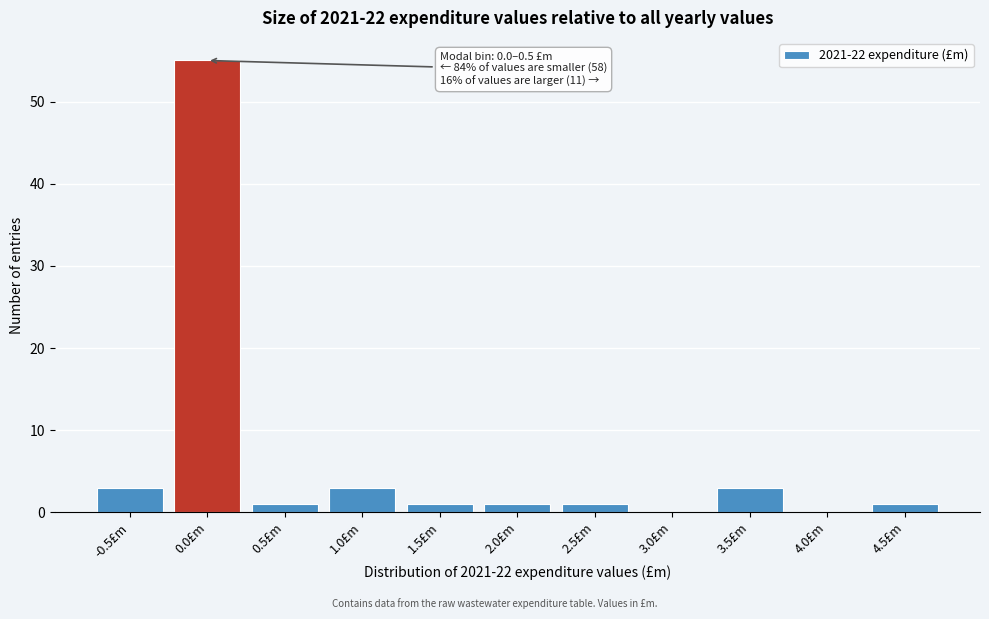

Reading left to right, list all the values displayed in this chart.

-0.5£m=3	0.0£m=55	0.5£m=1	1.0£m=3	1.5£m=1	2.0£m=1	2.5£m=1	3.0£m=0	3.5£m=3	4.0£m=0	4.5£m=1